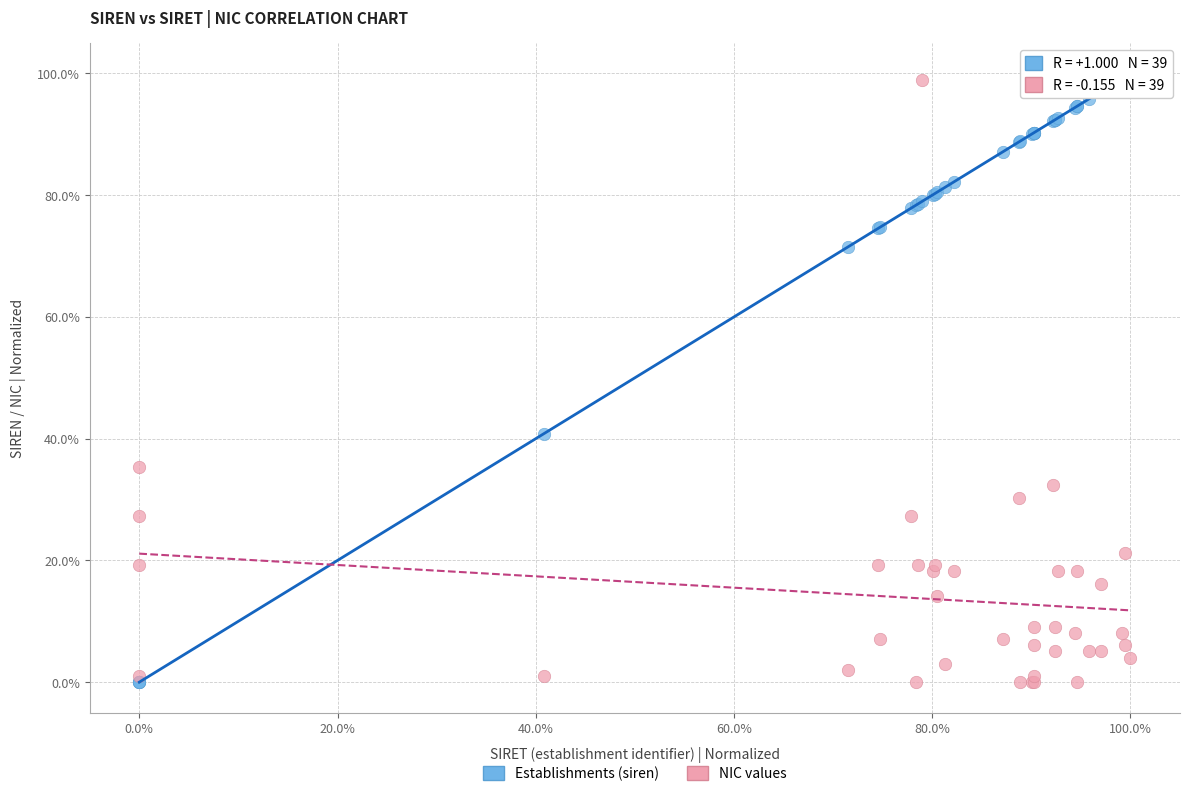

Which series reaches the maximum Y coordinate?

Establishments (siren)